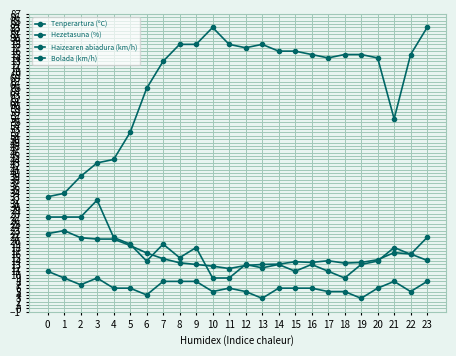

Is this an area chart (filled region under the line)?

No